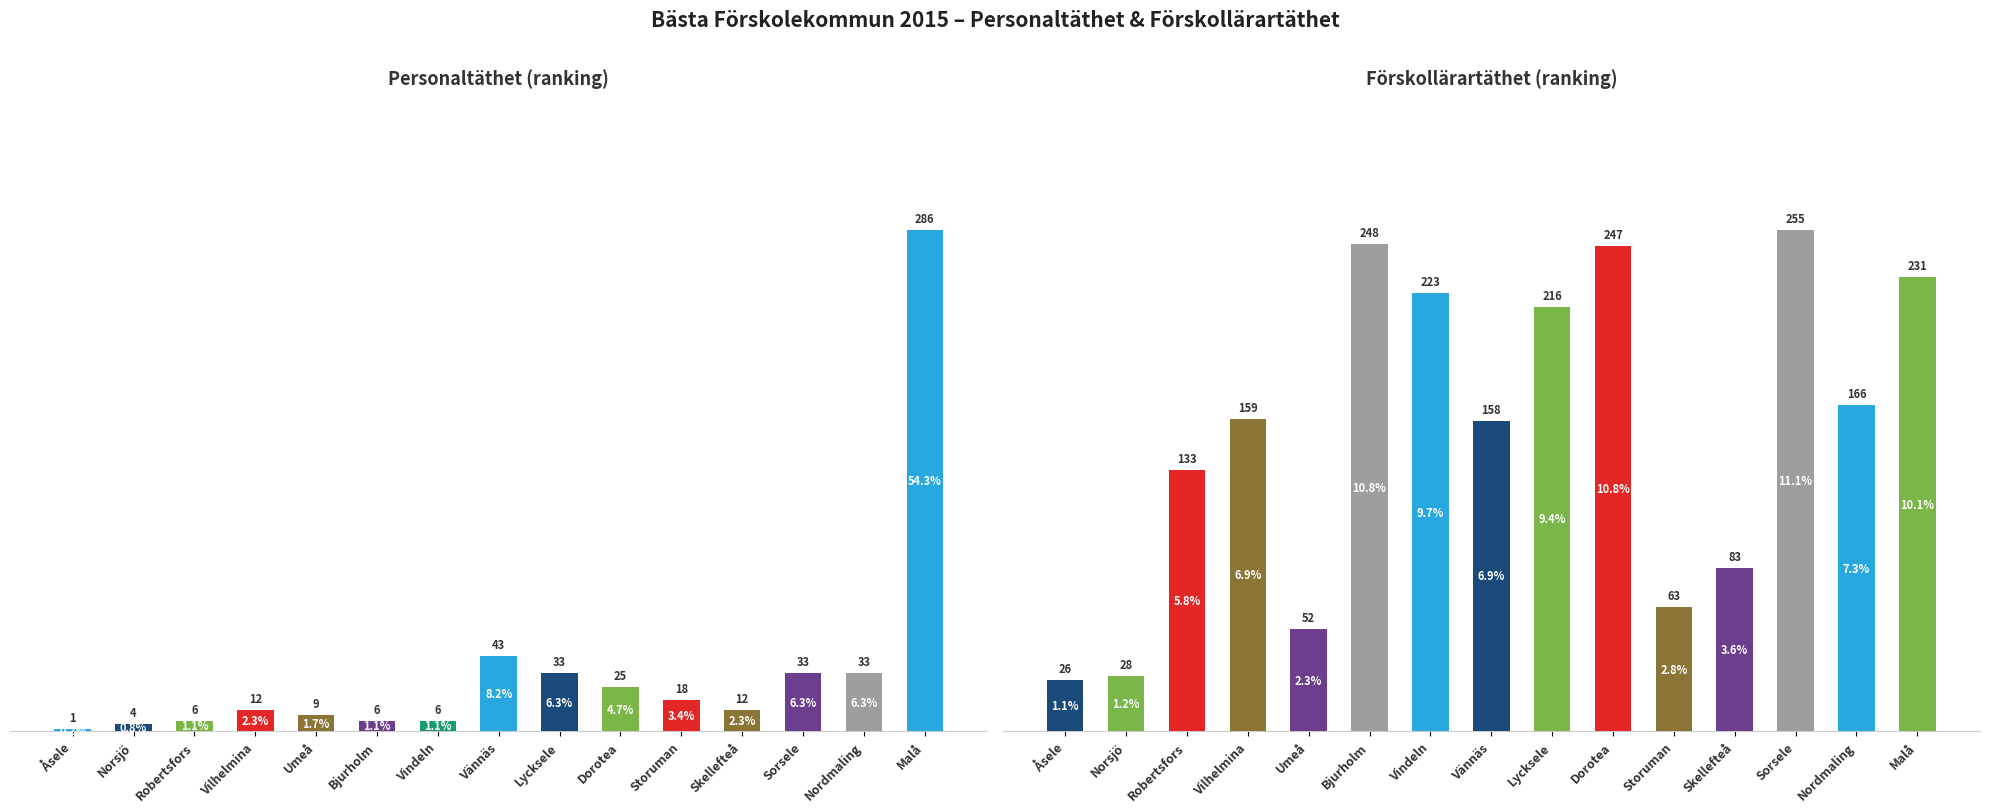

What position from the left is Vilhelmina?

4